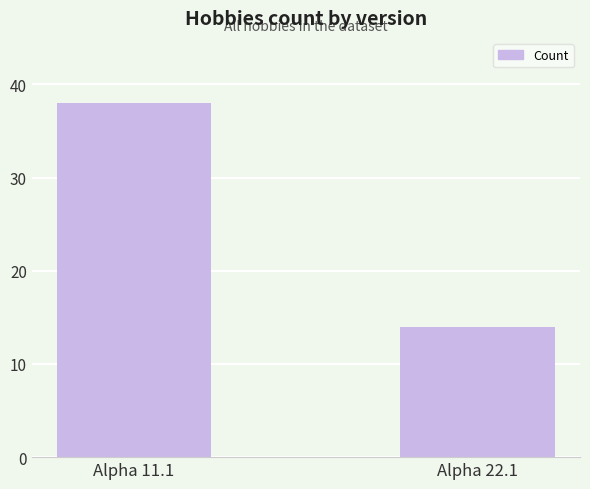

What is the average value?

26